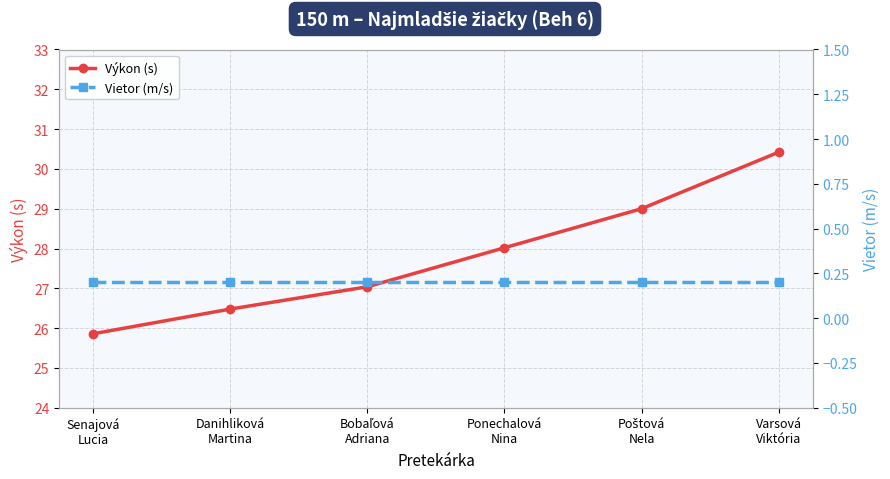

List the series in order of their overall mean, highest first.

Výkon (s), Vietor (m/s)